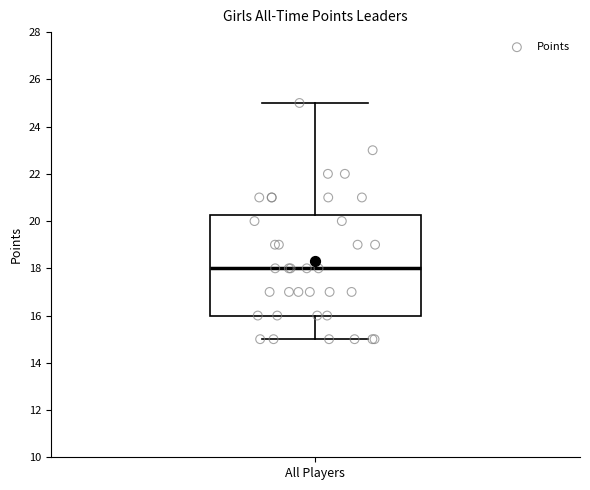

Where does the median line of the box for All Players sit on the y-axis? The values are not printed on the chart, so give them approximately, as read against the axis.

18.0